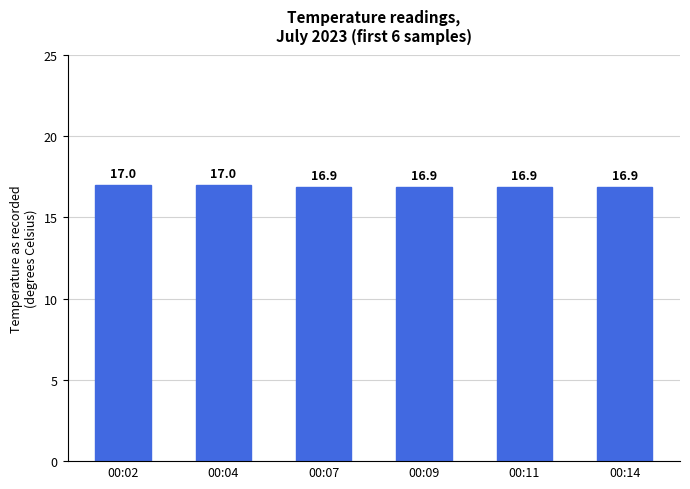

Is it true that the value at 00:11 is 16.9?

True